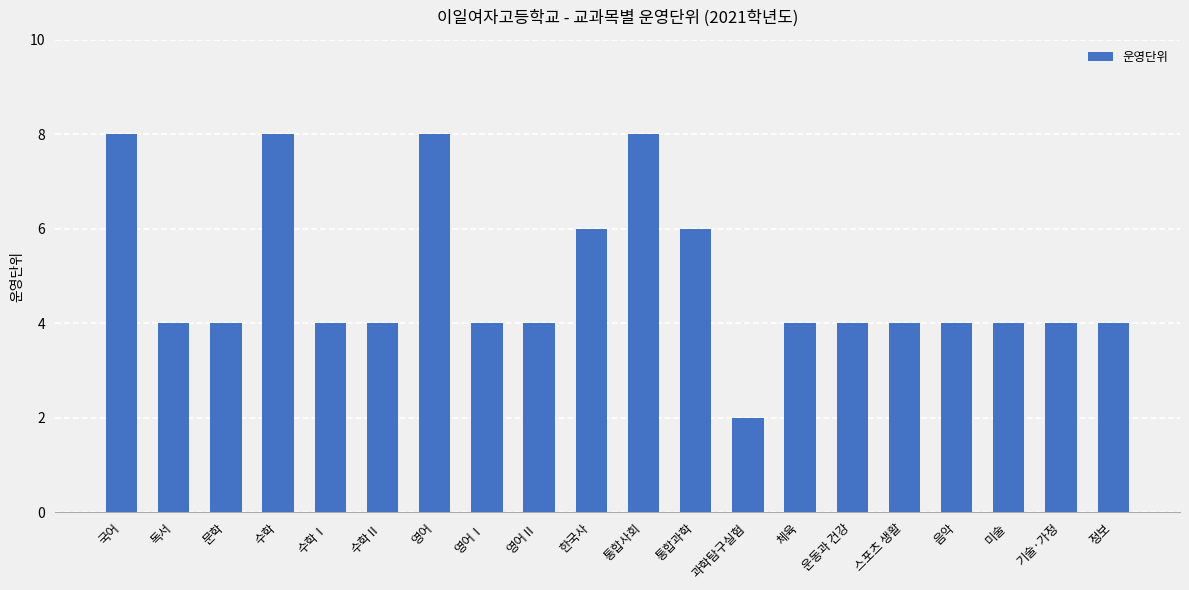

Reading left to right, what are all the values shown in this chart?

8	4	4	8	4	4	8	4	4	6	8	6	2	4	4	4	4	4	4	4